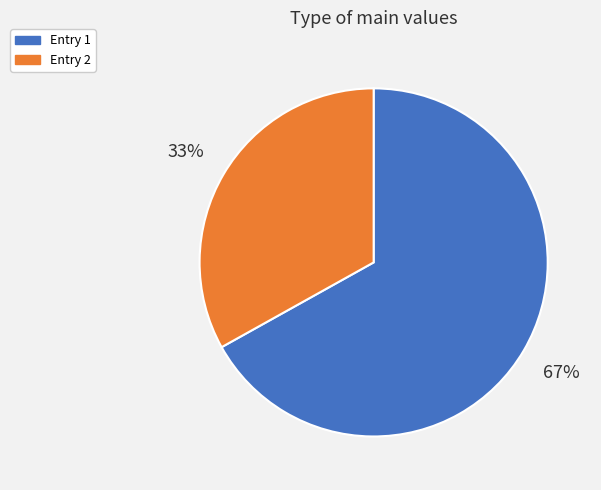

How many slices are in this pie chart?

2